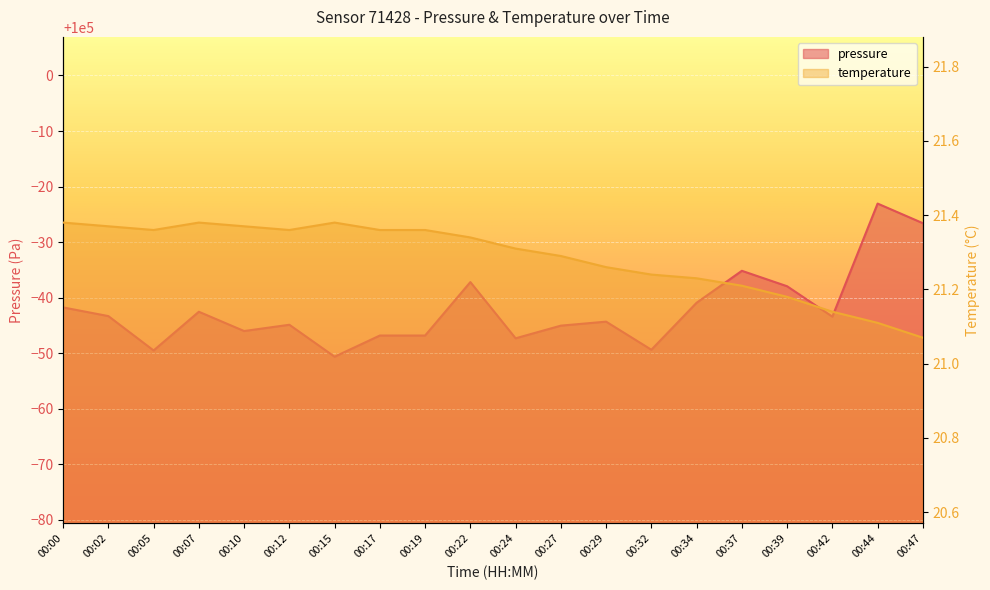

What are all the series names shown in the legend?

pressure, temperature